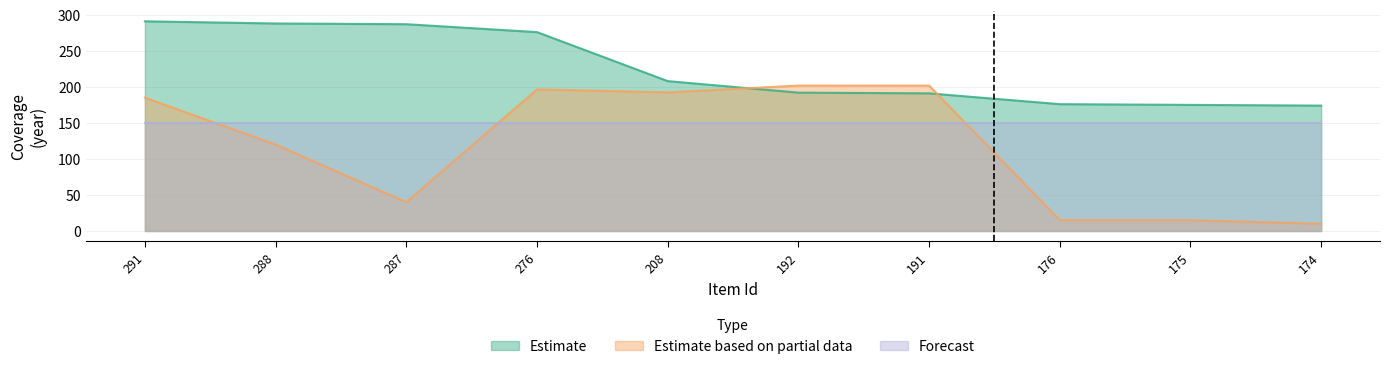

What is the minimum value for Estimate based on partial data?

10.0